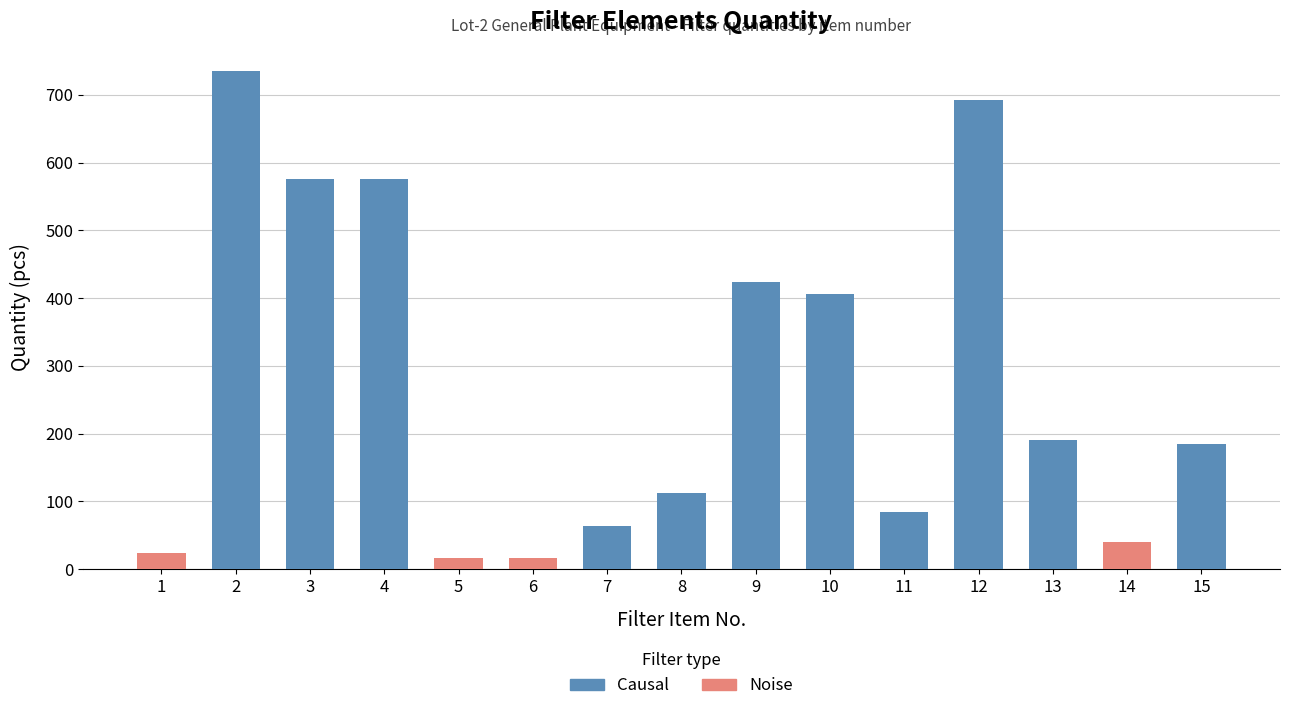

The chart shows a value of 168 at 4. True or false?

False